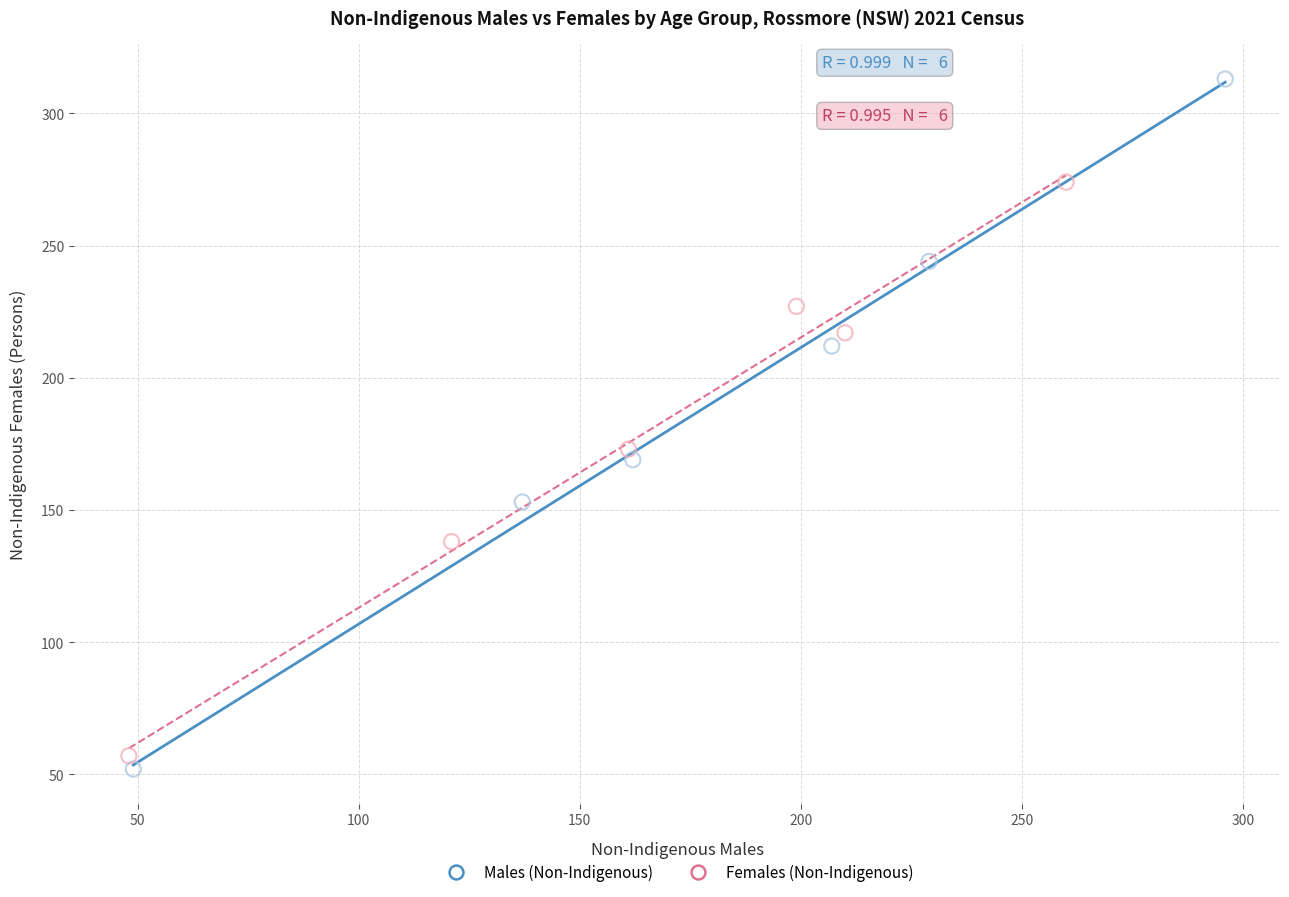

Which series reaches the maximum Y coordinate?

Males (Non-Indigenous)